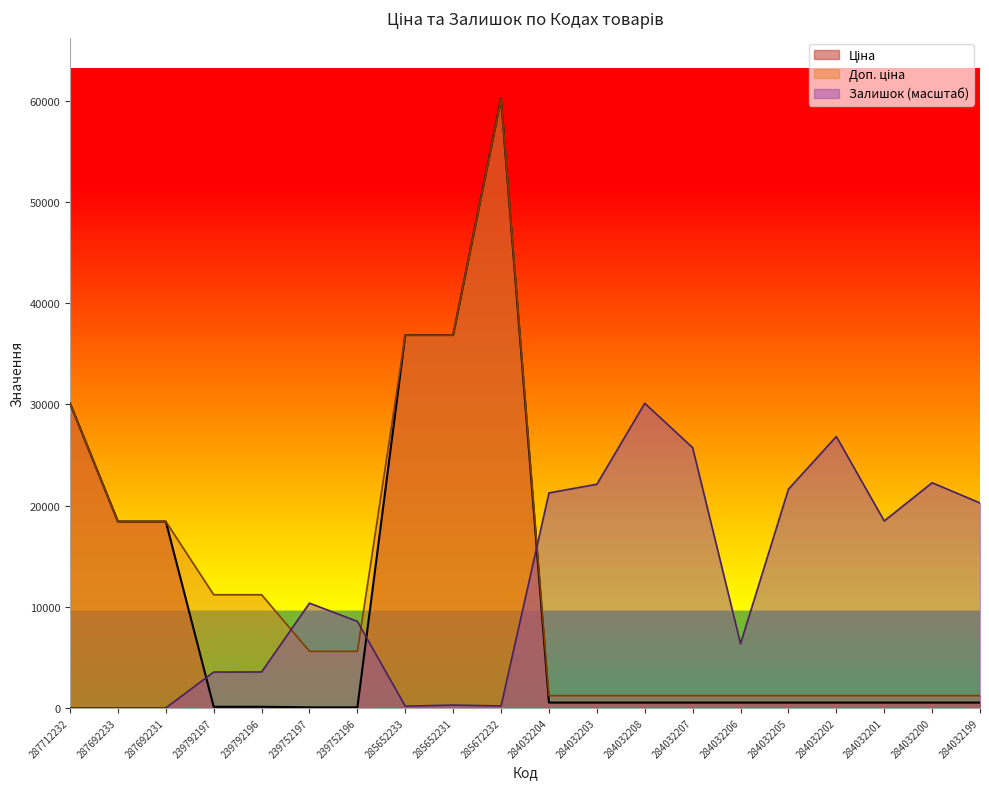

How many lines are shown in the chart?

3